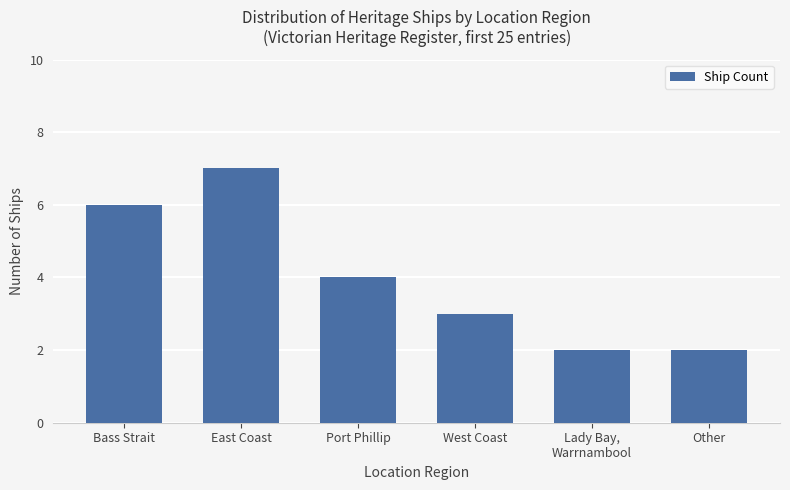

At which category does the chart reach its peak across all series?

East Coast